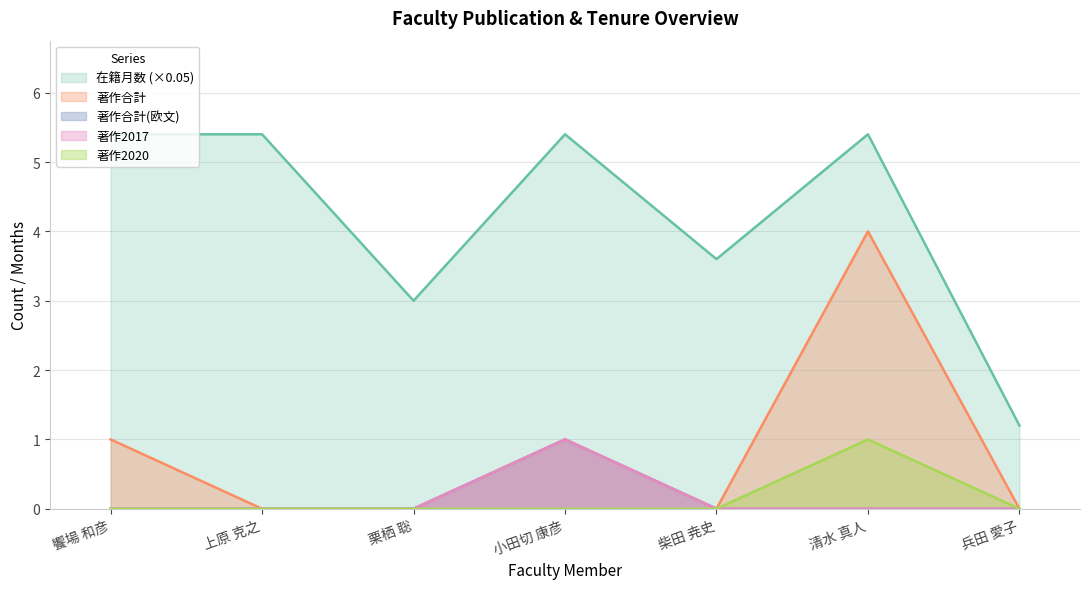

At which label does 著作合計 reach its peak?

清水 真人